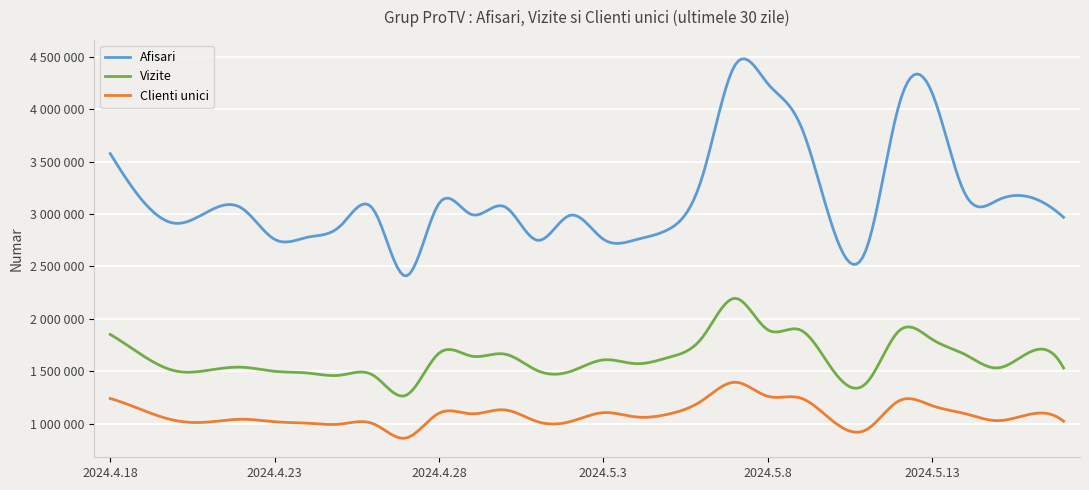

Does the chart have visible grid lines?

Yes